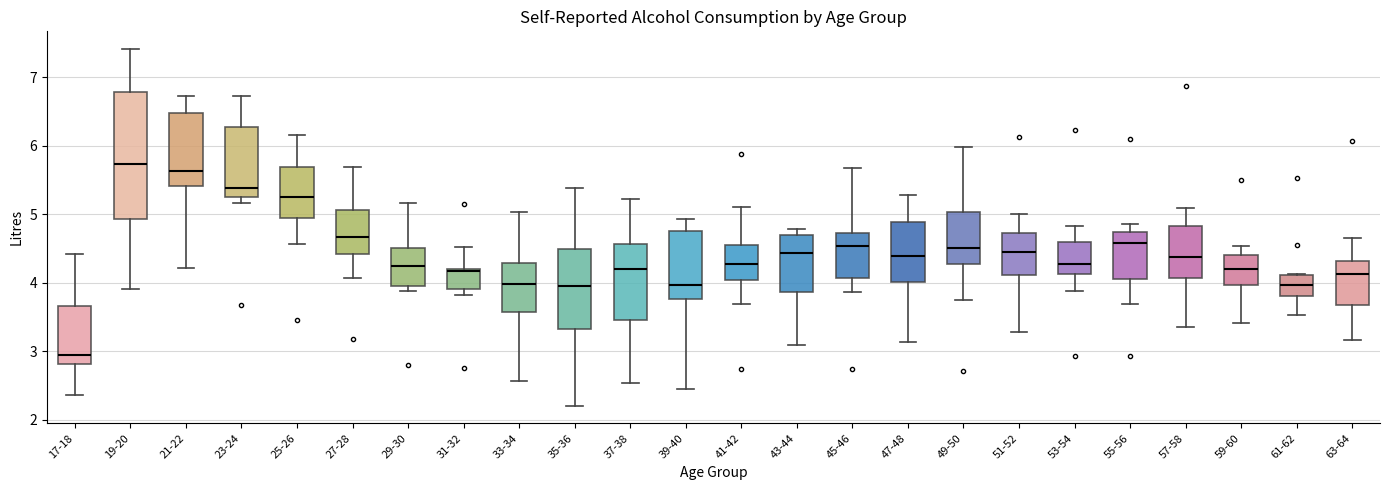

Which box has the lowest median line?

17-18